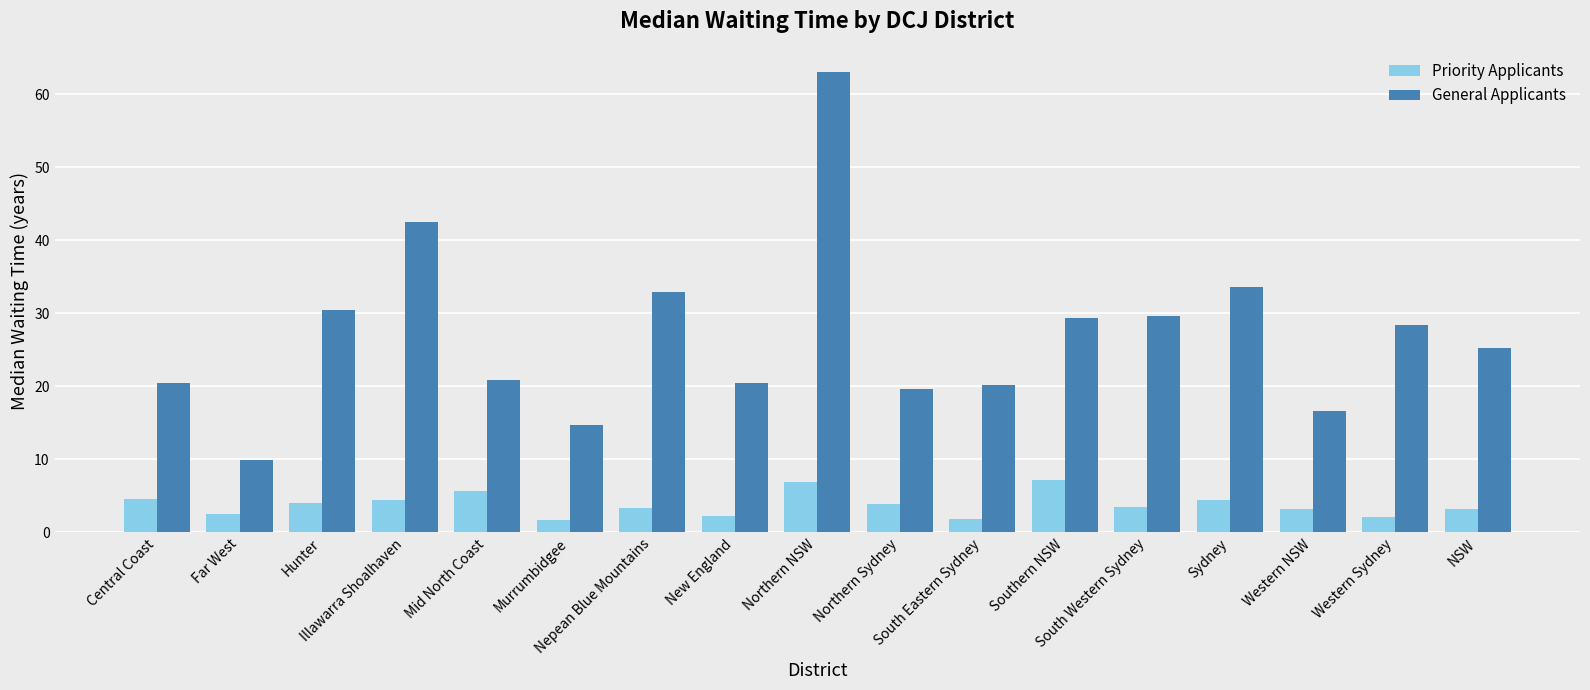

What position from the left is Murrumbidgee?

6